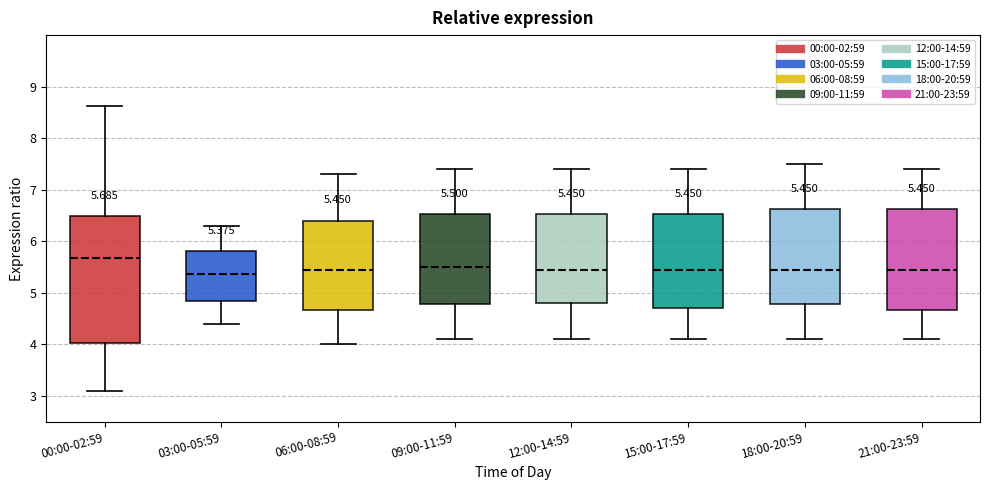

Which box is the tallest, from its lower edge to its upper edge?

00:00-02:59